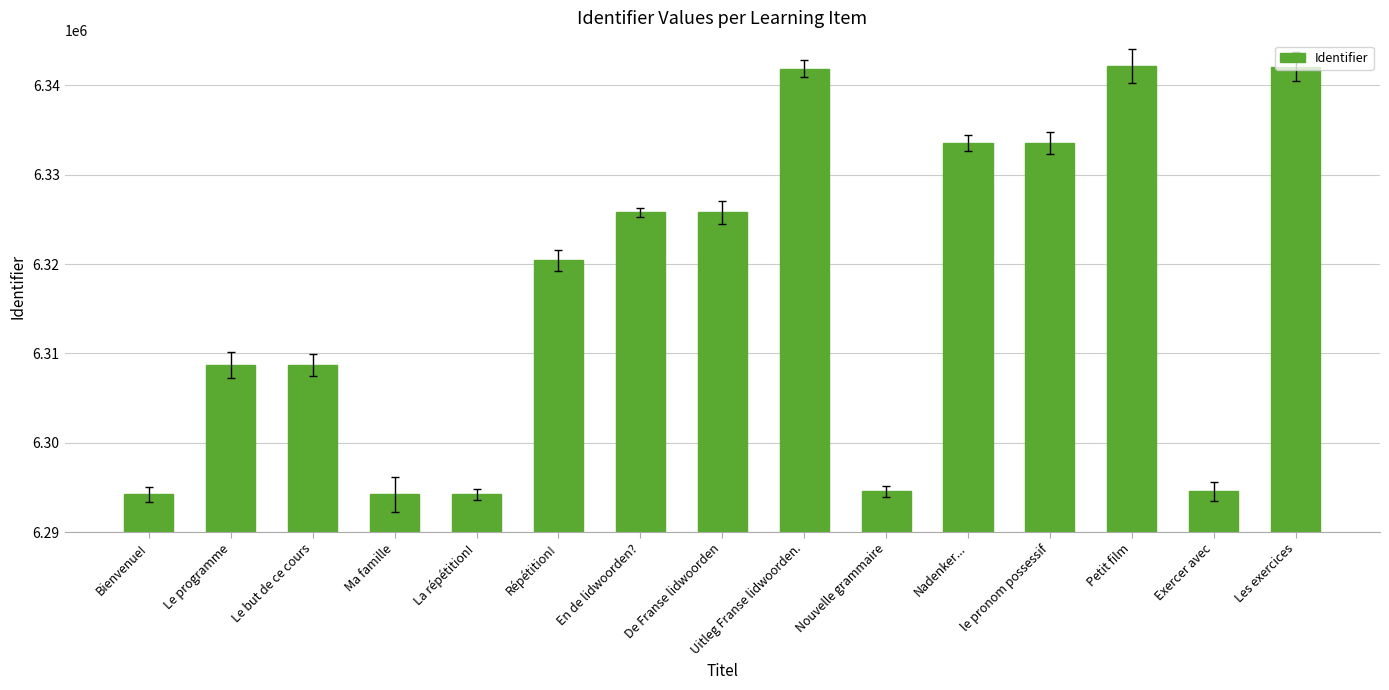

What is the sum of the values at Les exercices and La répétition!?

12636275